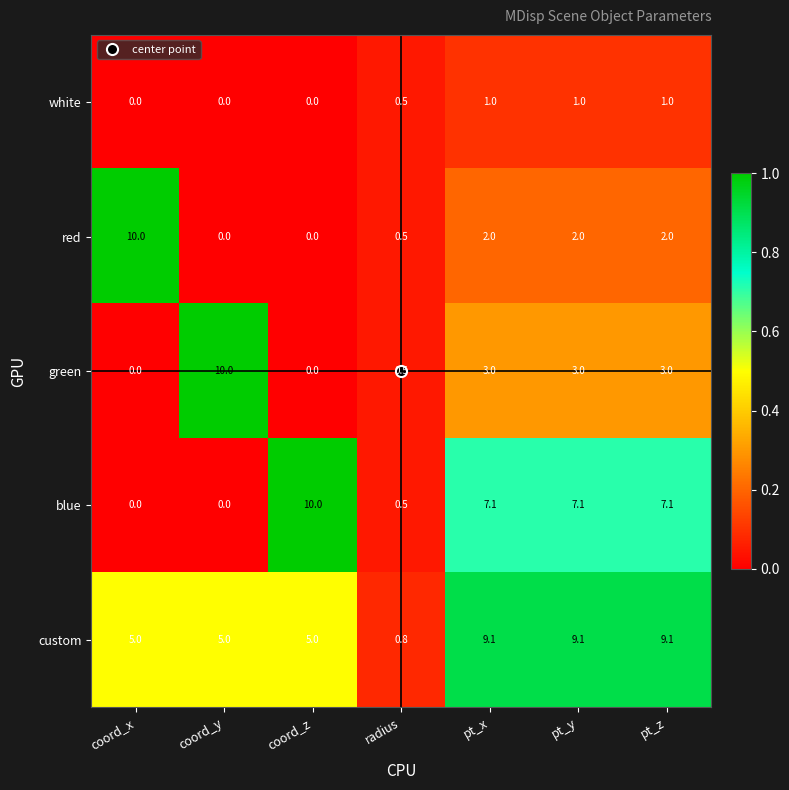

What is the maximum value for custom?

9.1